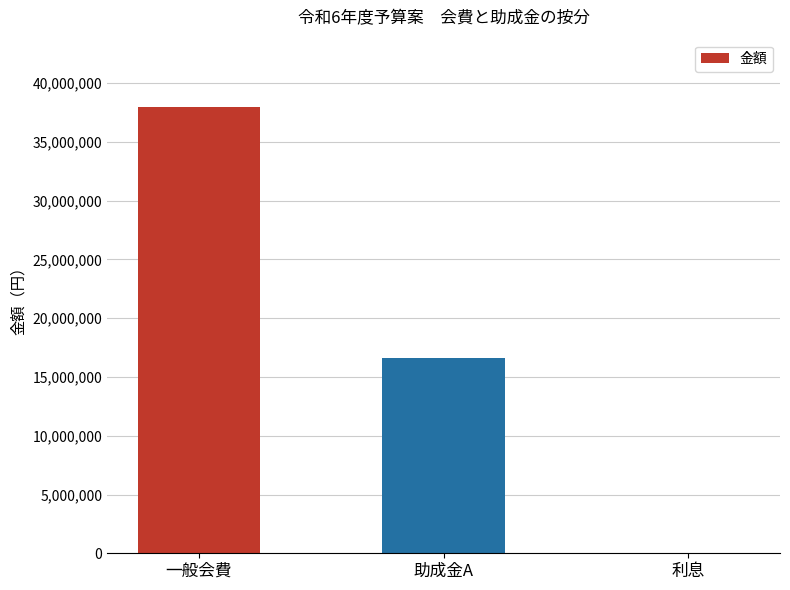

The chart shows a value of 16640900 at 助成金A. True or false?

True